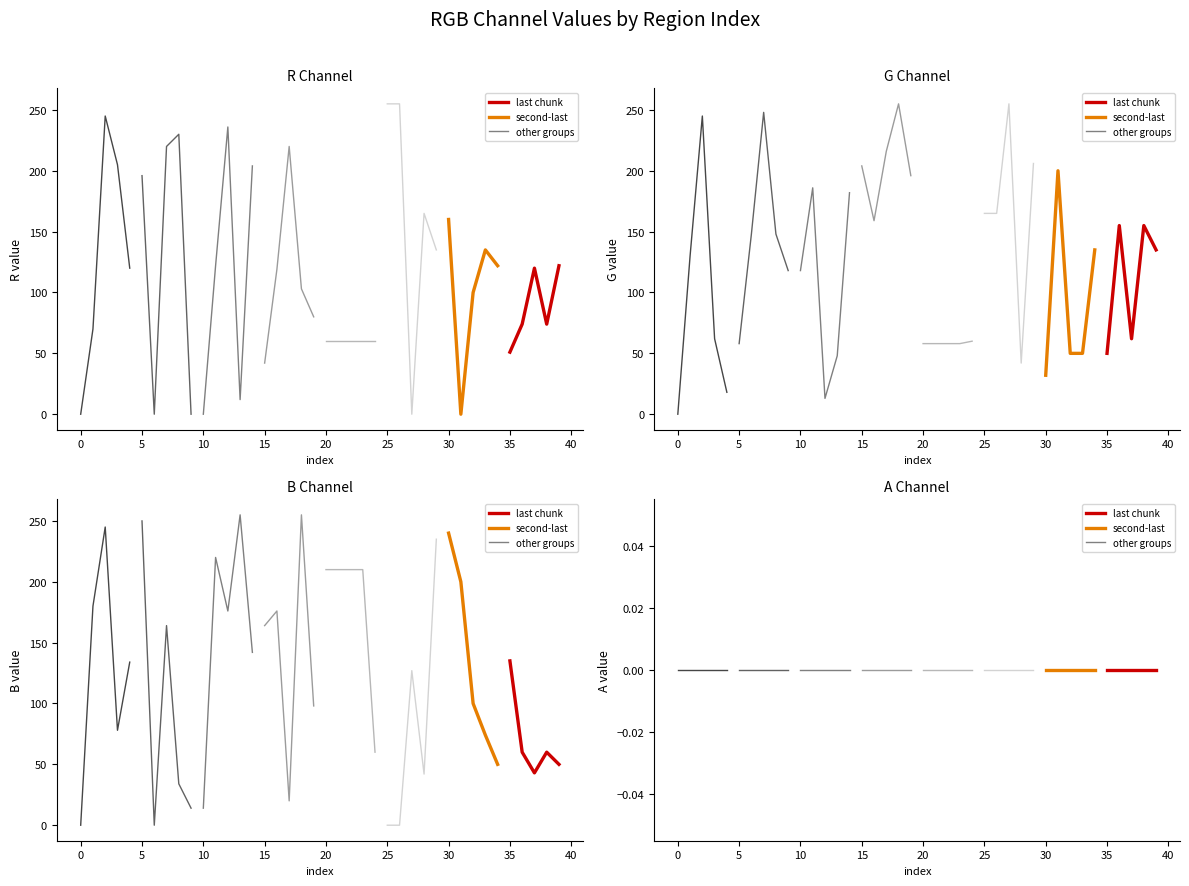

At 18, list the series in order from smallest to largest.

A, R, G, B